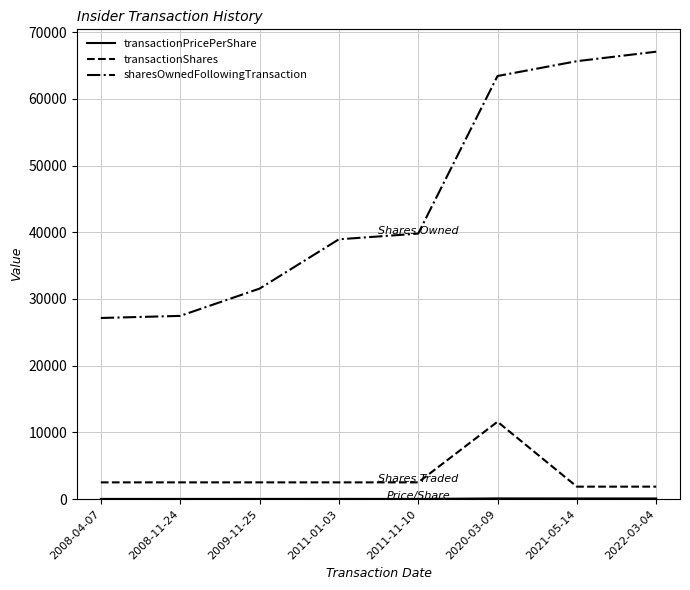

The value of transactionShares at 2011-01-03 is 2500.0. True or false?

True